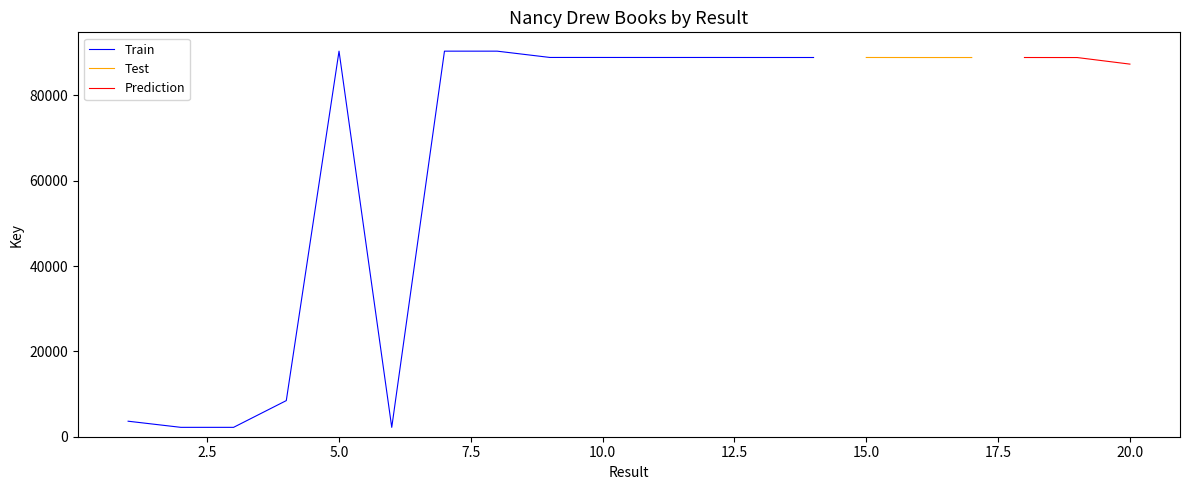

At how many categories does at least one series exceed 48359?

15